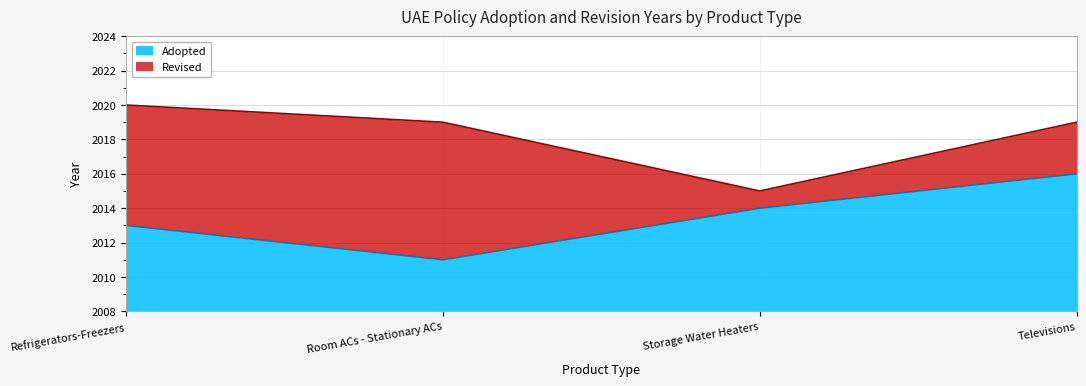

Rank the series by their maximum value, from highest to lowest.

Revised, Adopted